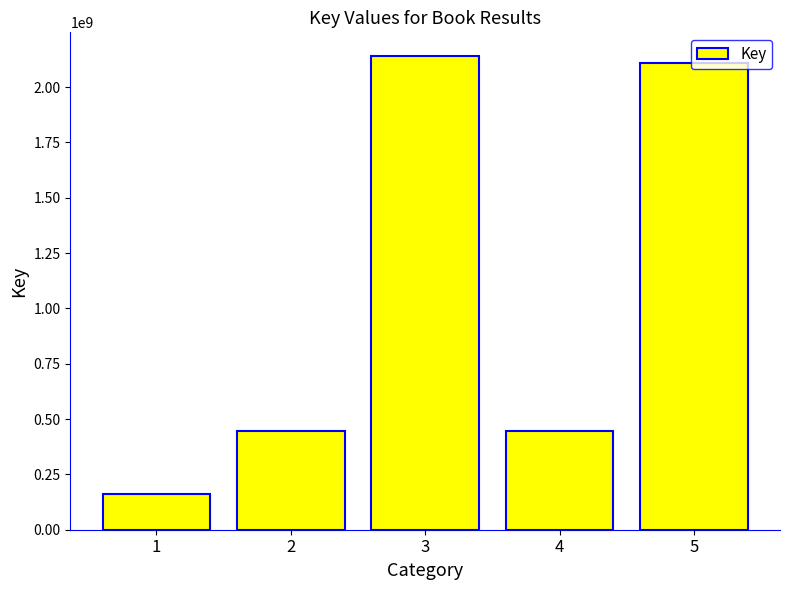

The value at 4 is 240560894. True or false?

False